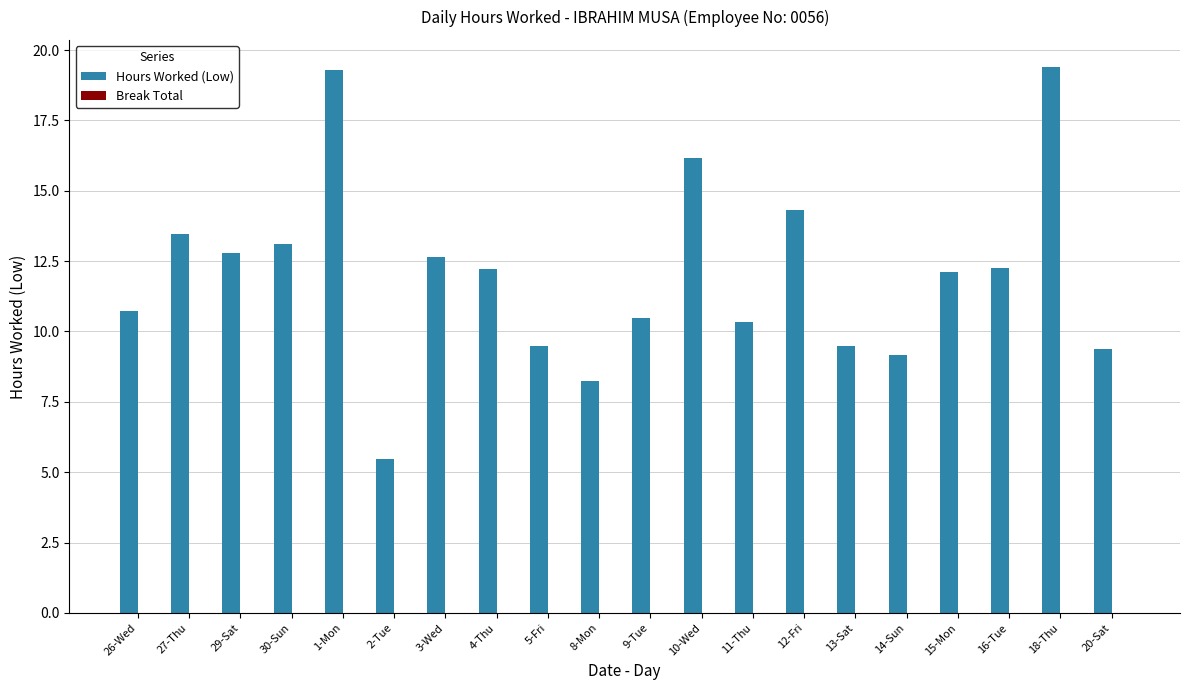

The chart shows a value of 10.5 at 9-Tue. True or false?

True